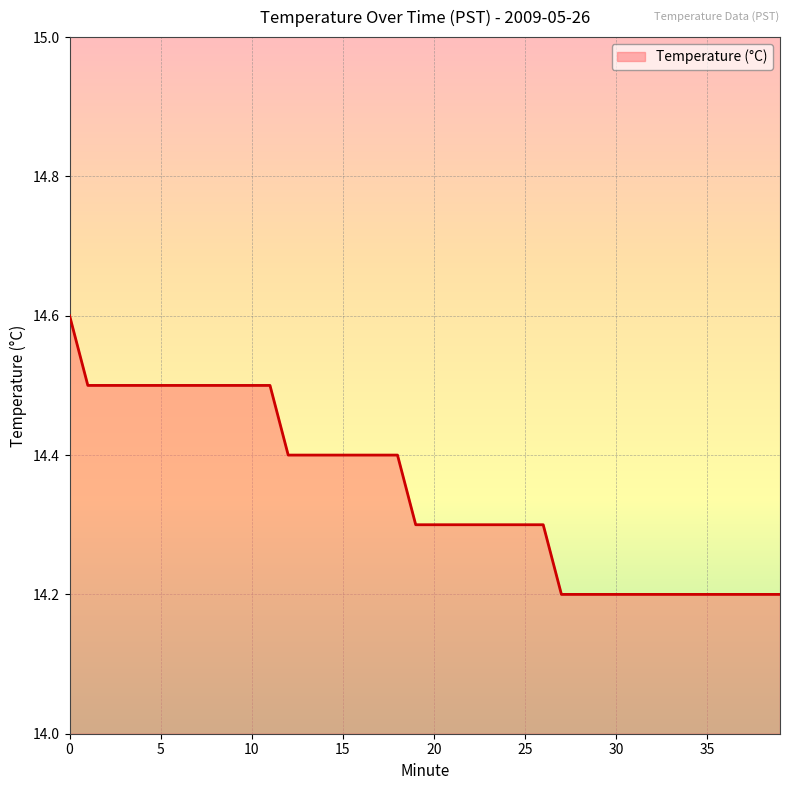

What is the difference between the maximum and minimum values?

0.4